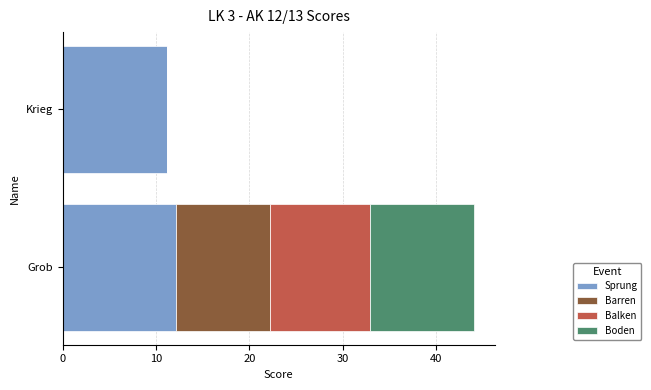

How many values in the Sprung series exceed 12?

1